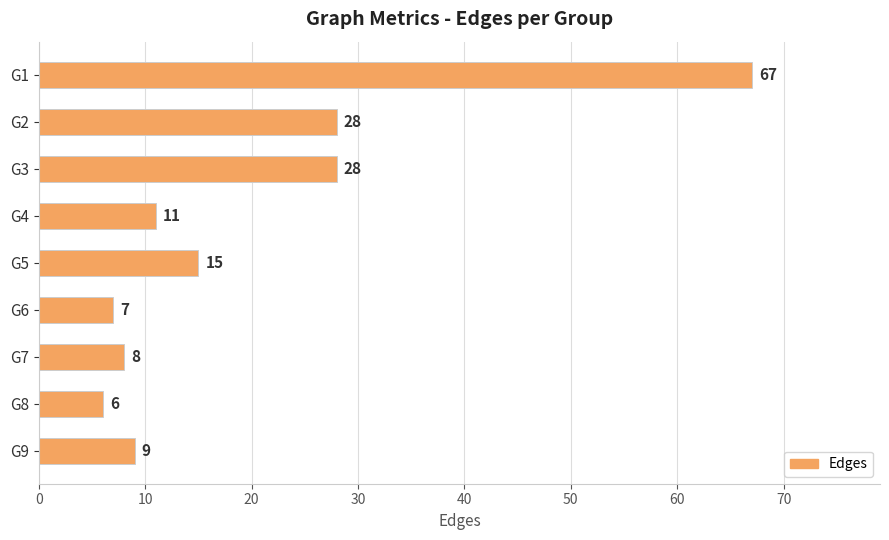

True or false: the data shows 3 at G8.

False